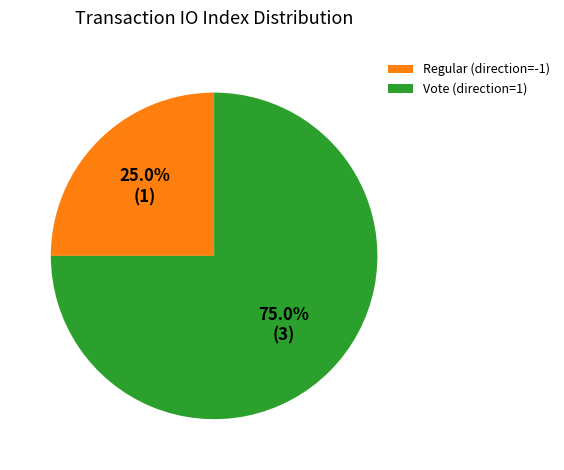

Is there any slice that represents more than half of the pie?

Yes